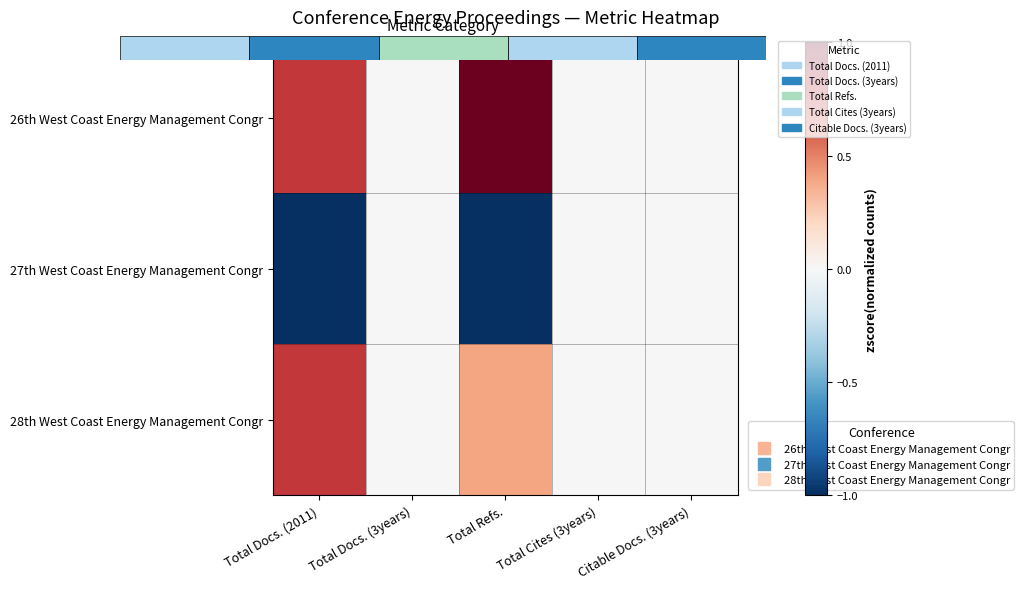

Which has a higher value, Total Docs. (3years) or Total Docs. (2011)?

Total Docs. (2011)